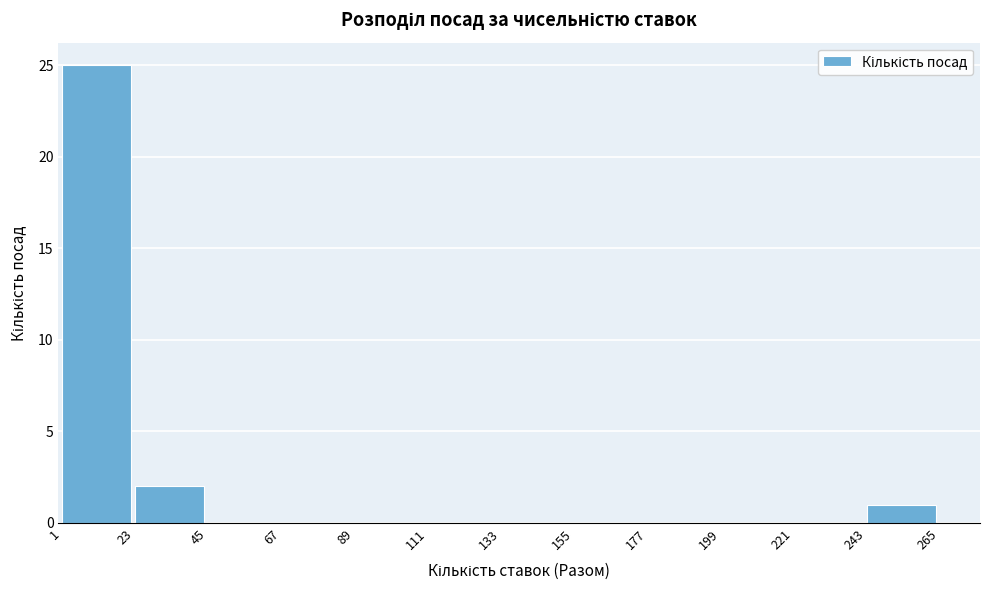

How tall is the bar that spans 23 to 45 on the x-axis? The values are not printed on the chart, so give them approximately, as read against the axis.

2